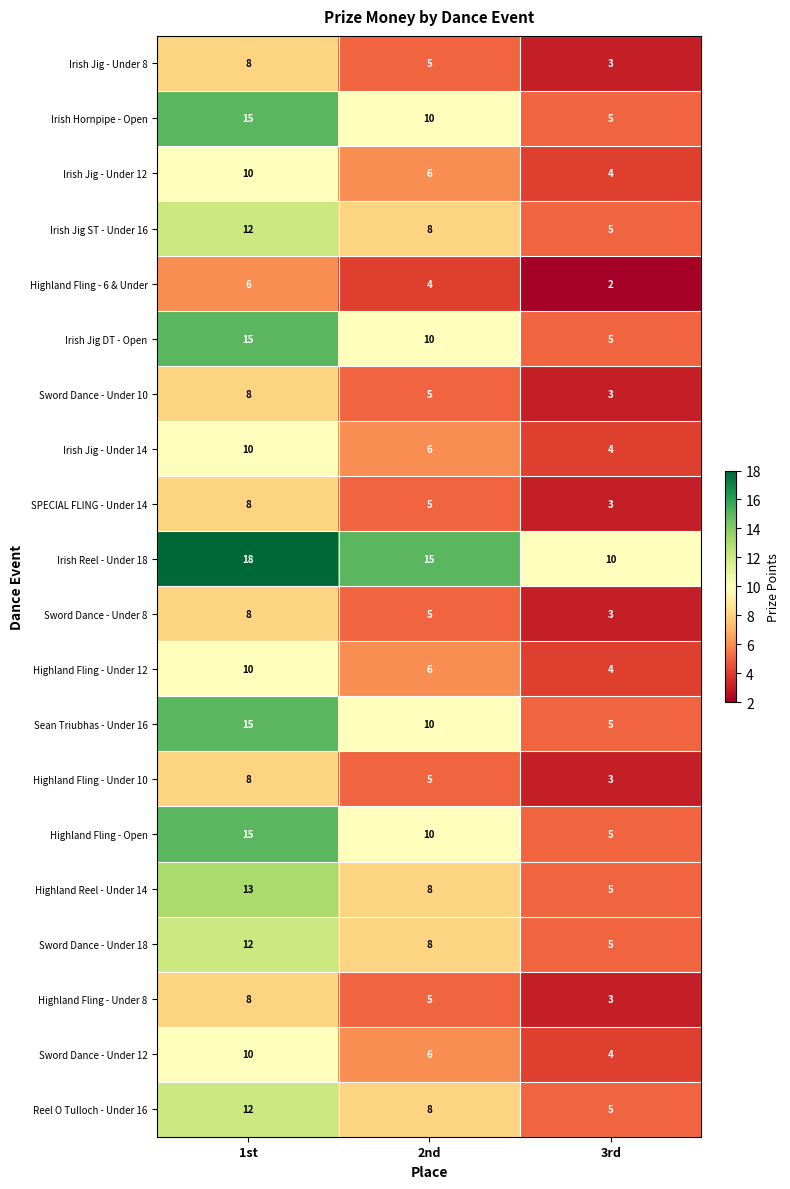

What is the spread (max minus min) of values at 2nd?

11